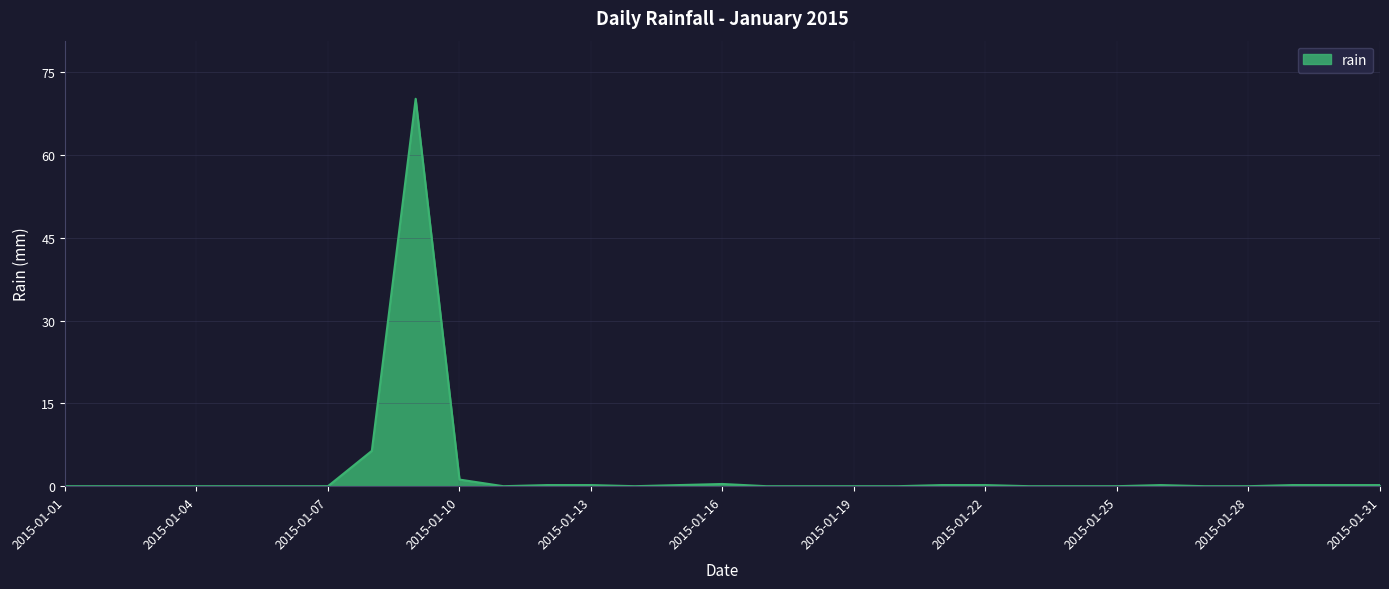

What is the greatest value displayed?

70.2